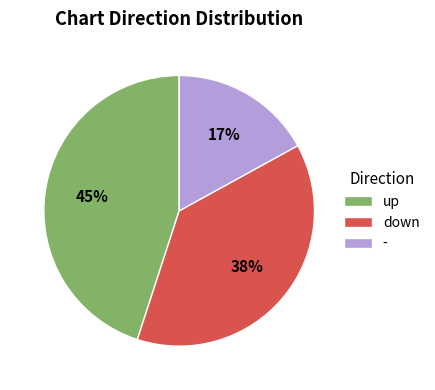

Is it true that down is 38% of the pie?

True